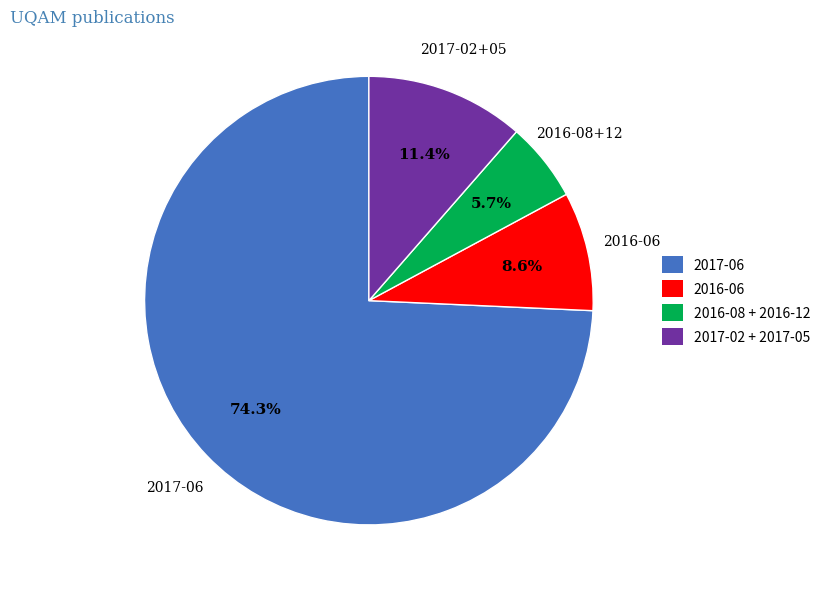

What is the majority slice?

2017-06